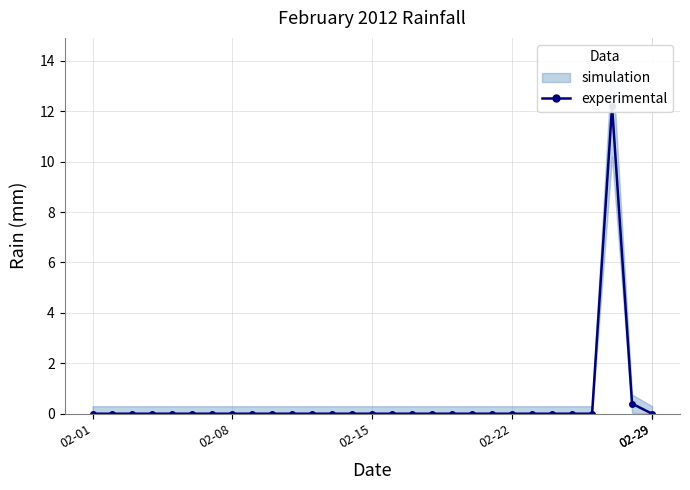

Does the chart display data point markers on the line(s)?

Yes